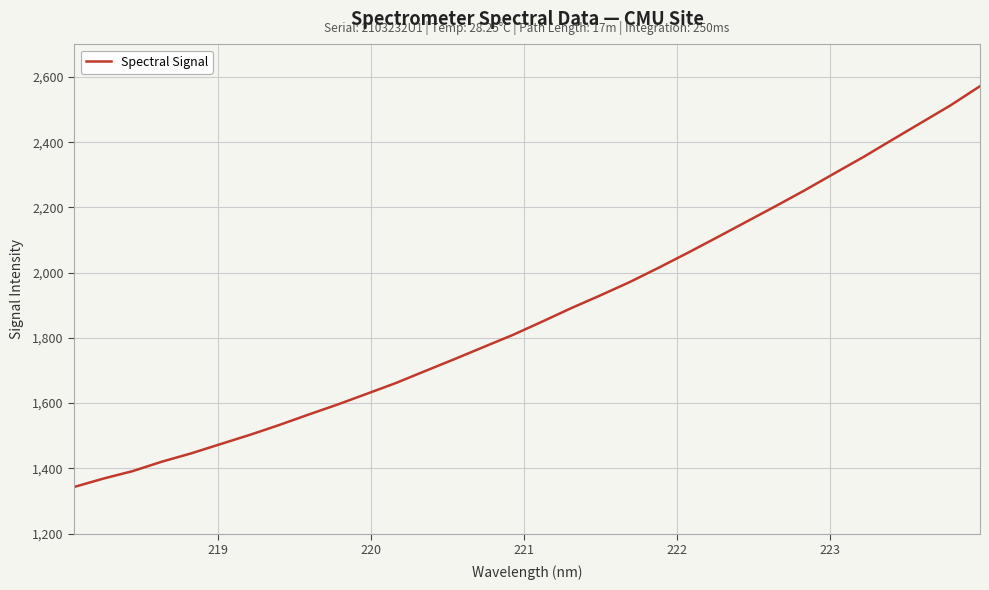

What is the maximum value shown in the chart?

2572.0